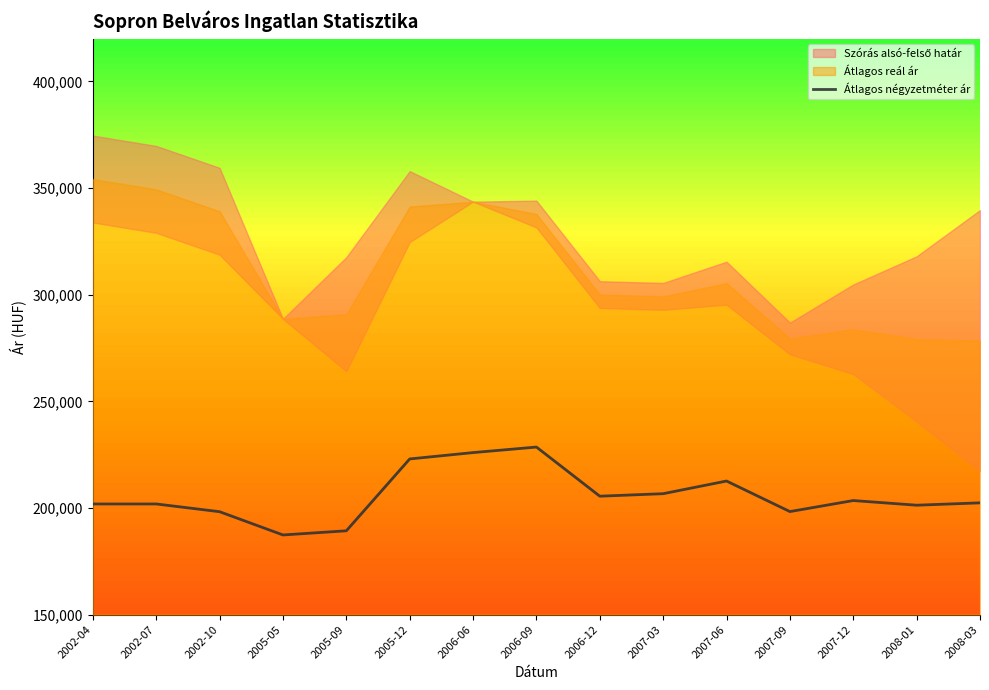

What is the approximate value at 2002-04, to the nearest 10?

201900